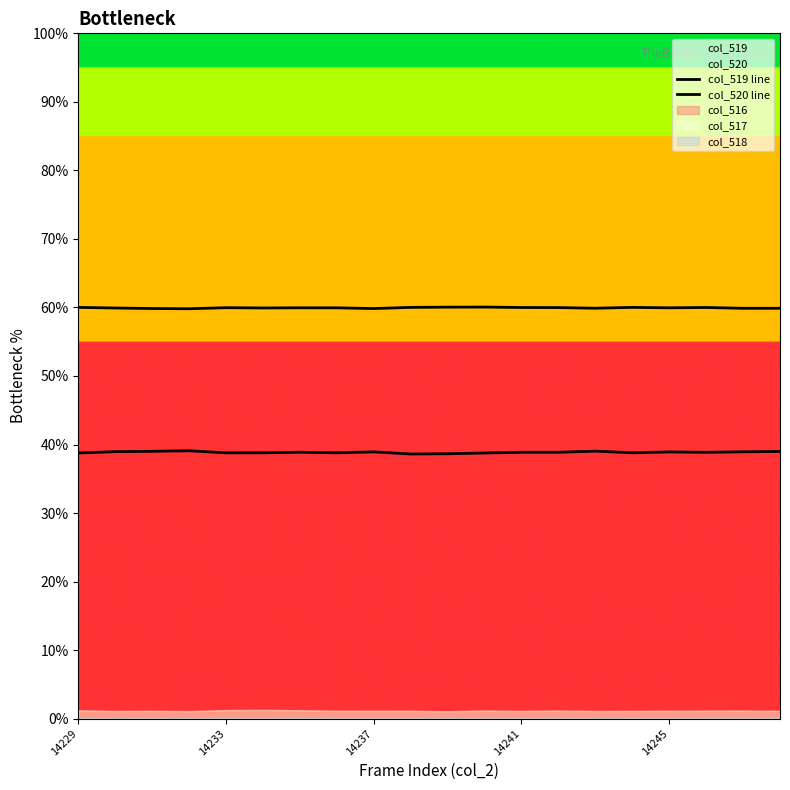

List the series in order of their overall mean, lowest first.

col_519 line, col_520 line